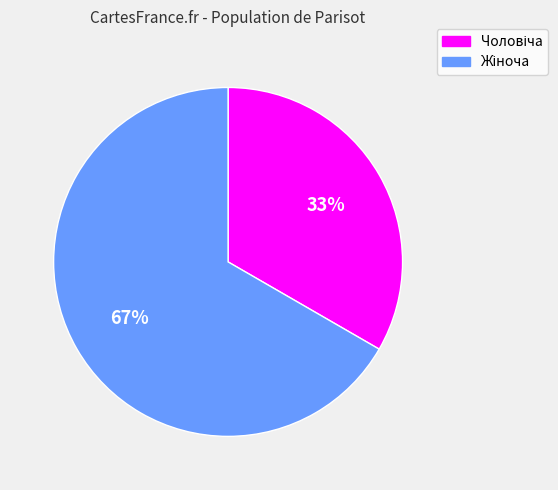

To the nearest percent, what is the average slice percentage?

50%